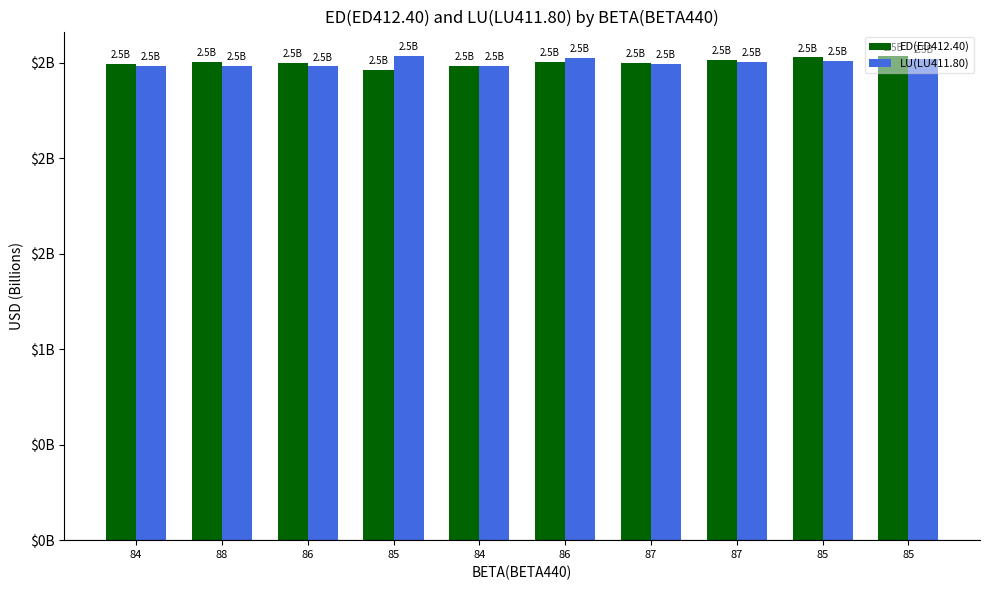

Does the chart contain any negative values?

No